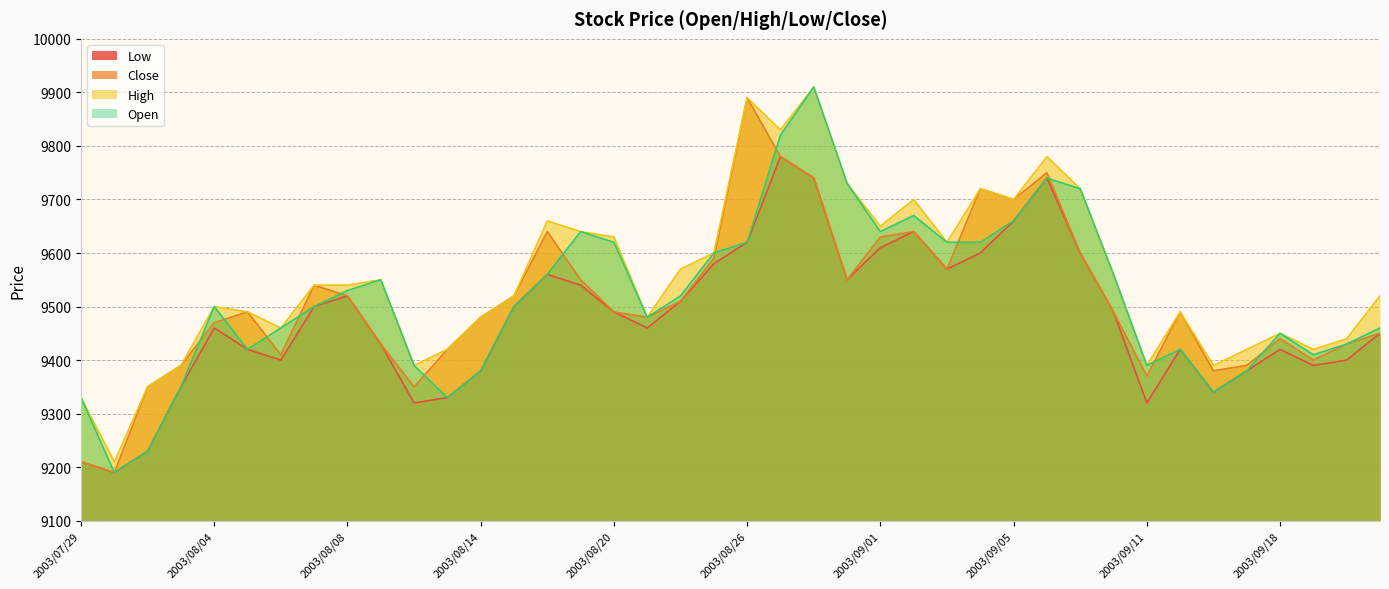

At how many categories does at least one series exceed 9243?

39